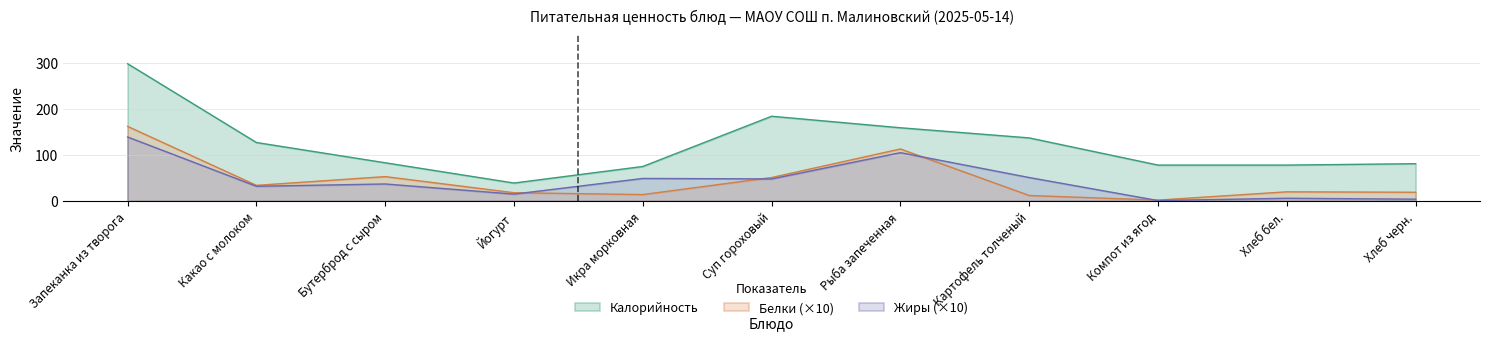

What are all the series names shown in the legend?

Калорийность, Белки (×10), Жиры (×10)